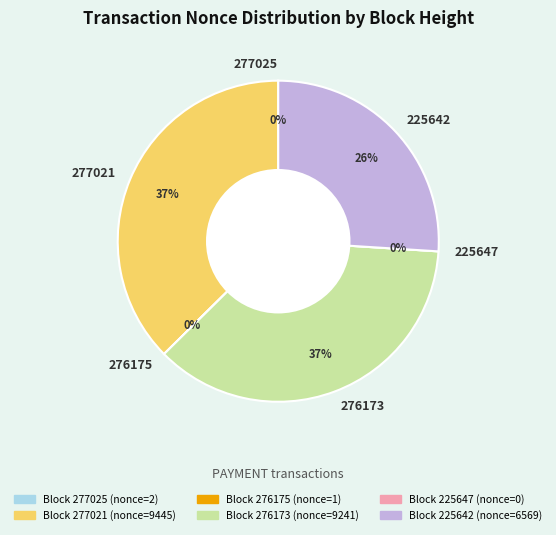

Rank the categories by value from lowest to highest.

225647, 276175, 277025, 225642, 276173, 277021